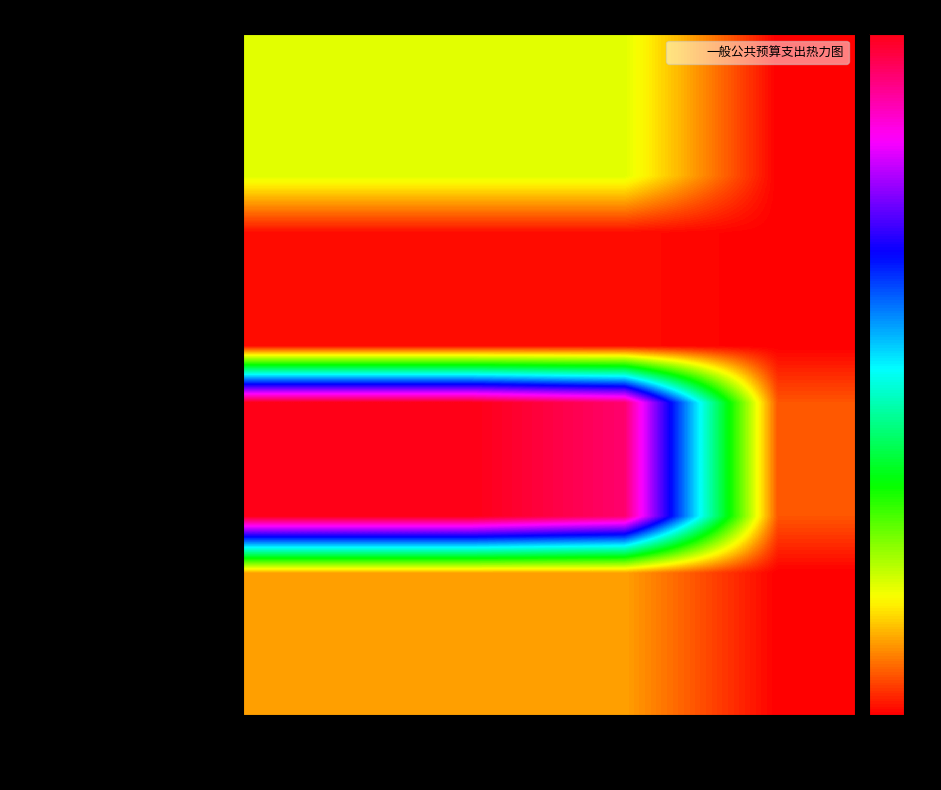

At which category is the sum across all series the highest?

合计